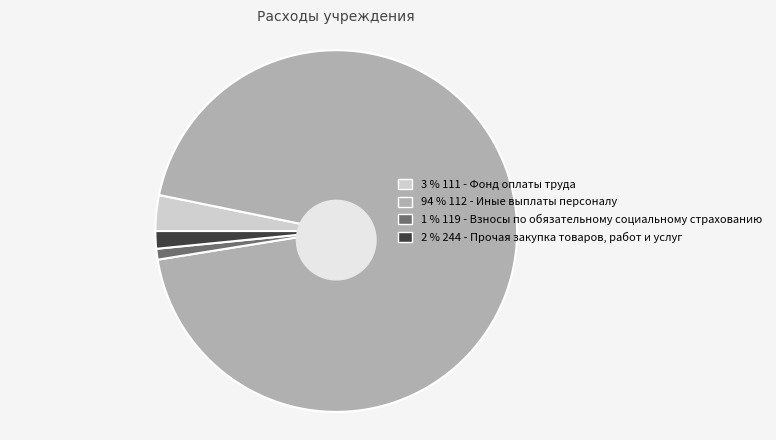

Between 244 - Прочая закупка
товаров, работ и услуг and 119 - Взносы по обязательному
социальному страхованию, which is larger?

244 - Прочая закупка
товаров, работ и услуг